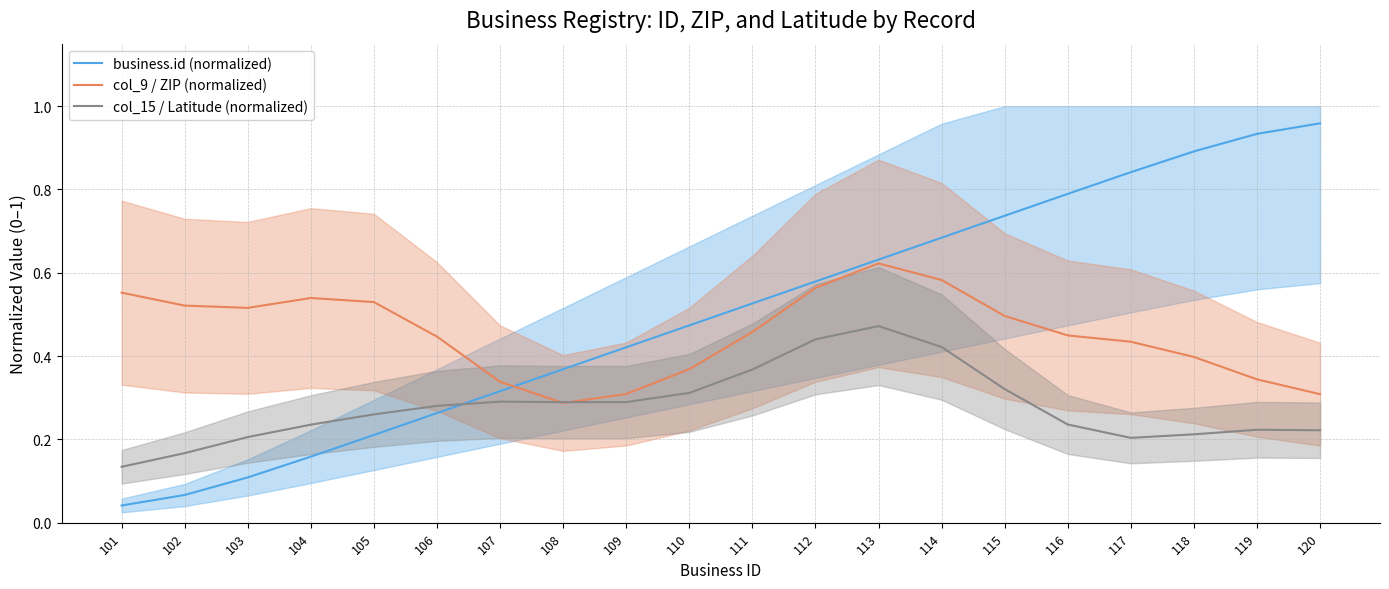

At which label is col_15 / Latitude (normalized) closest to 0?

101